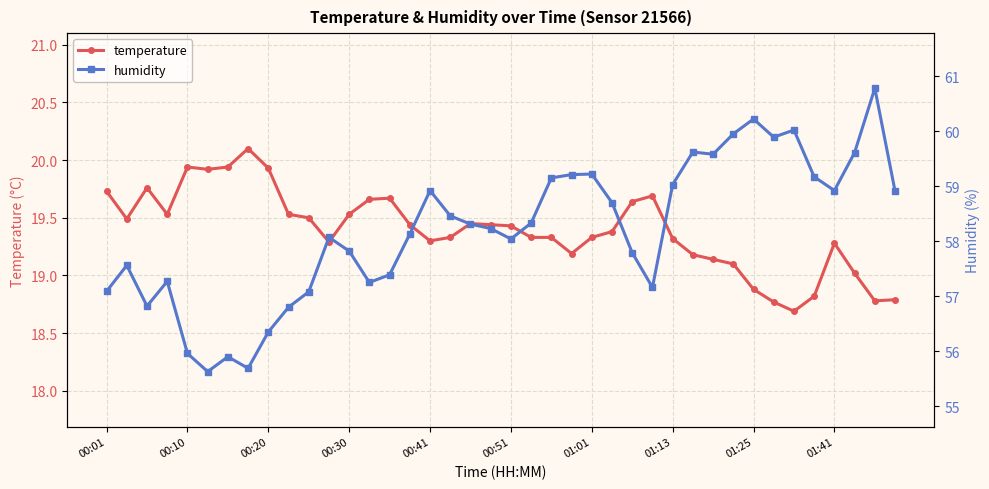

What is the maximum value for humidity?

60.8